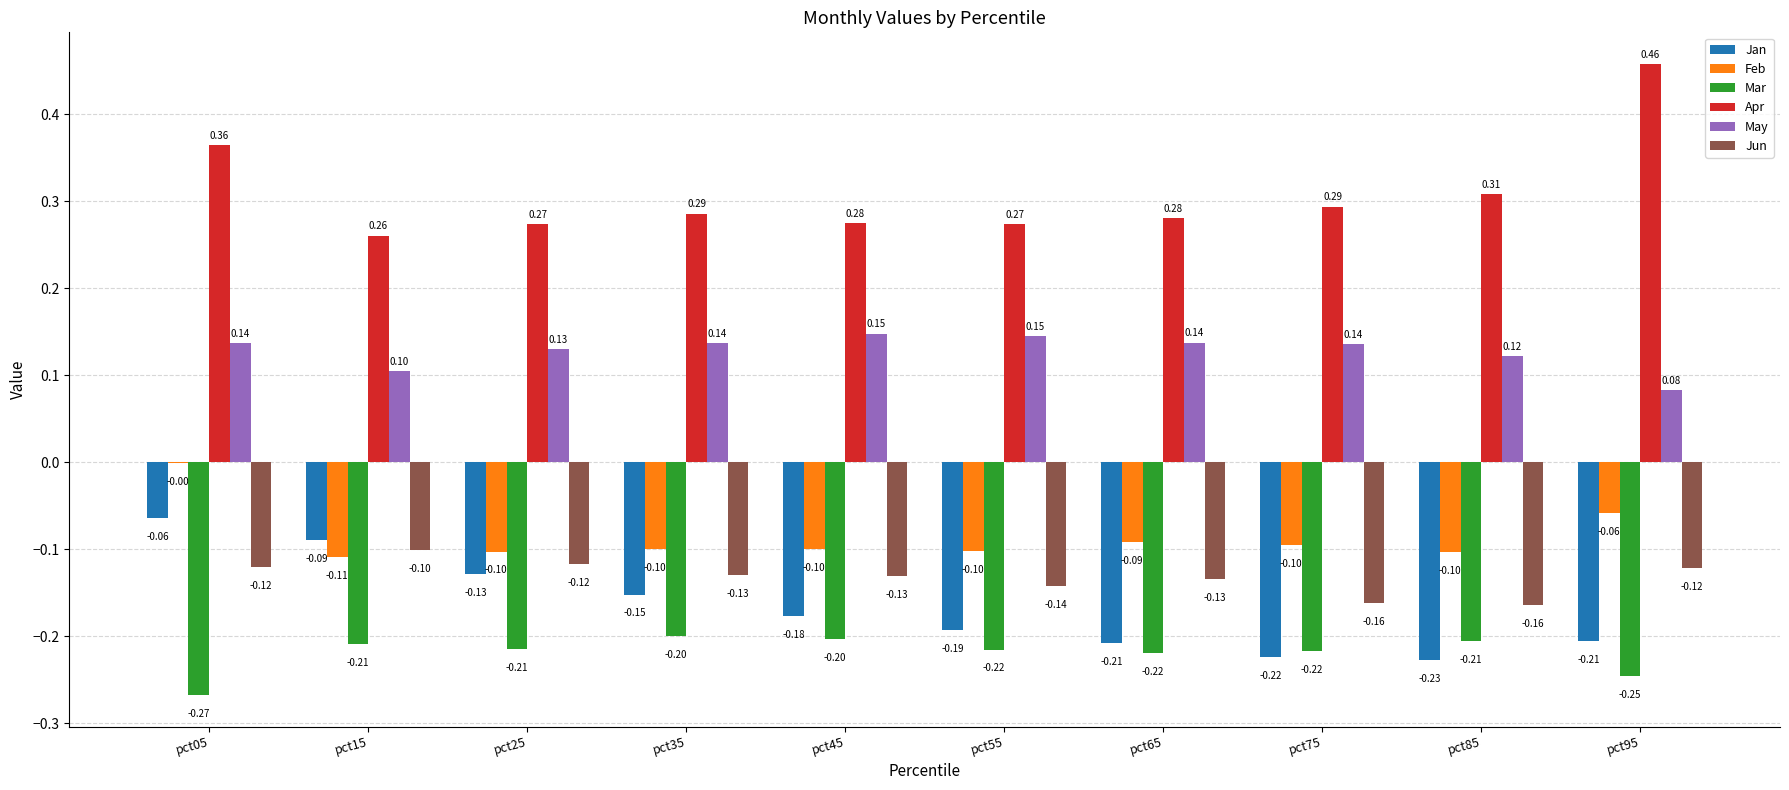

Between pct55 and pct75, which series saw the biggest shift?

Jan